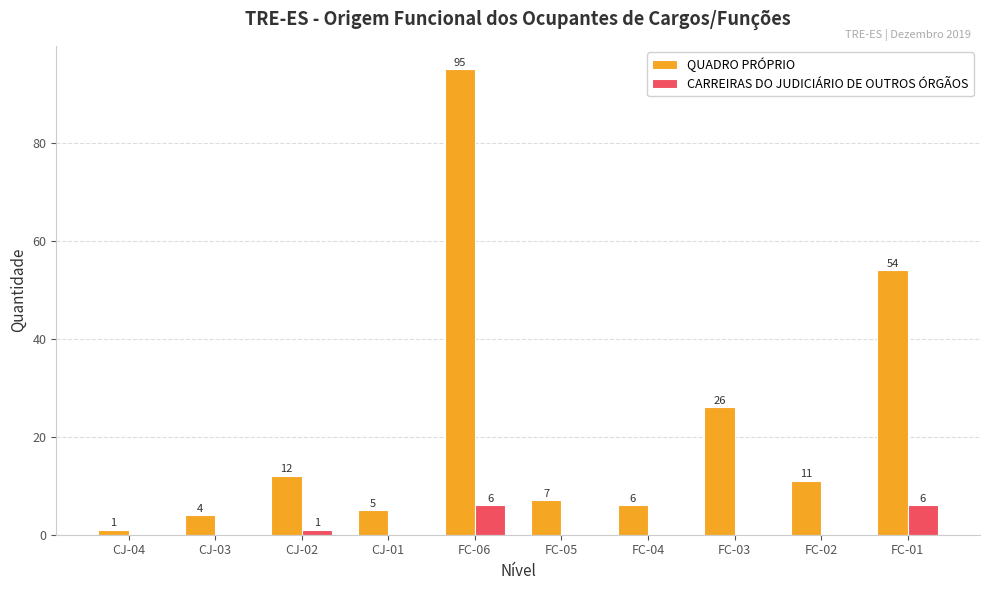

How many data points does each series have?

10